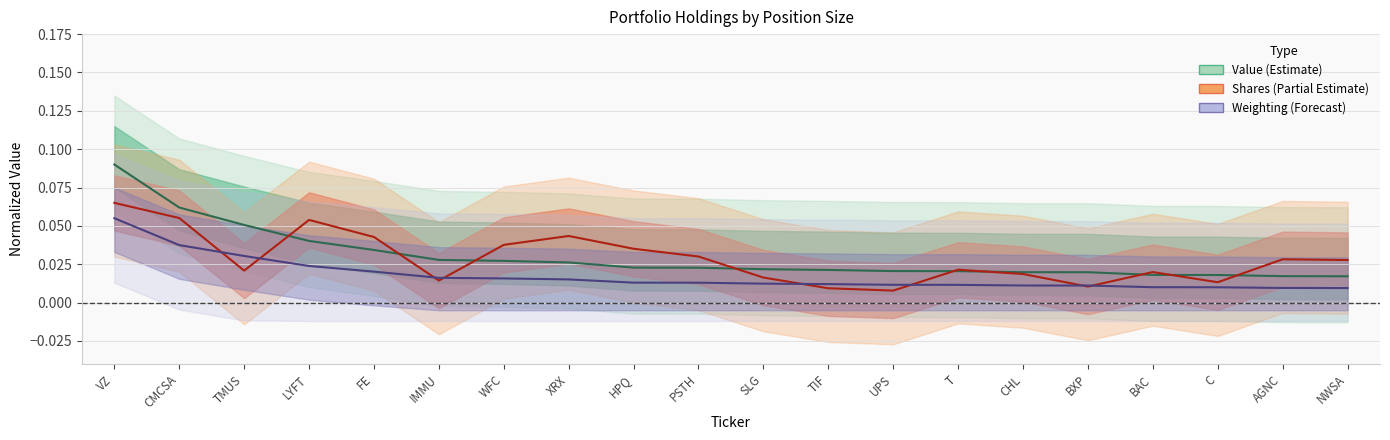

What is the difference between the Shares values at VZ and BXP?

0.1